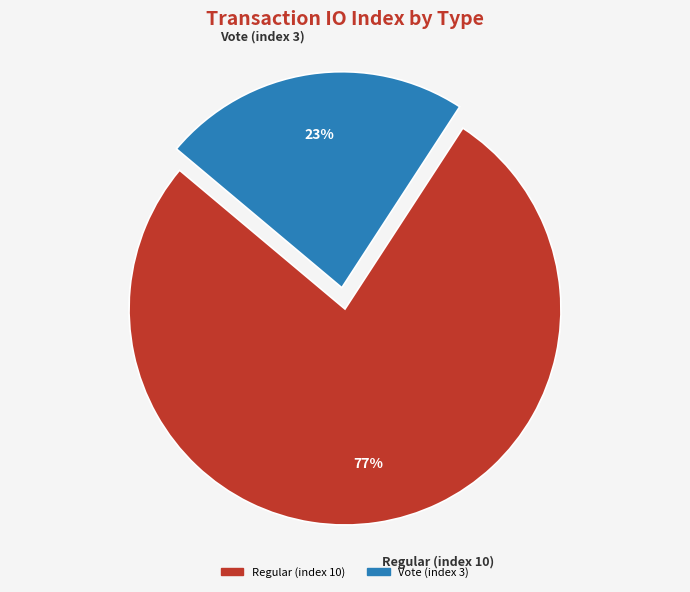

To the nearest percent, what is the difference between the largest and smallest slice percentages?

54%